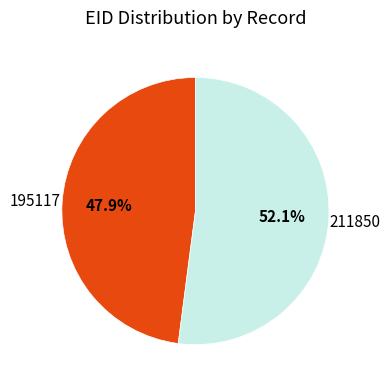

Between 195117 and 211850, which is larger?

211850